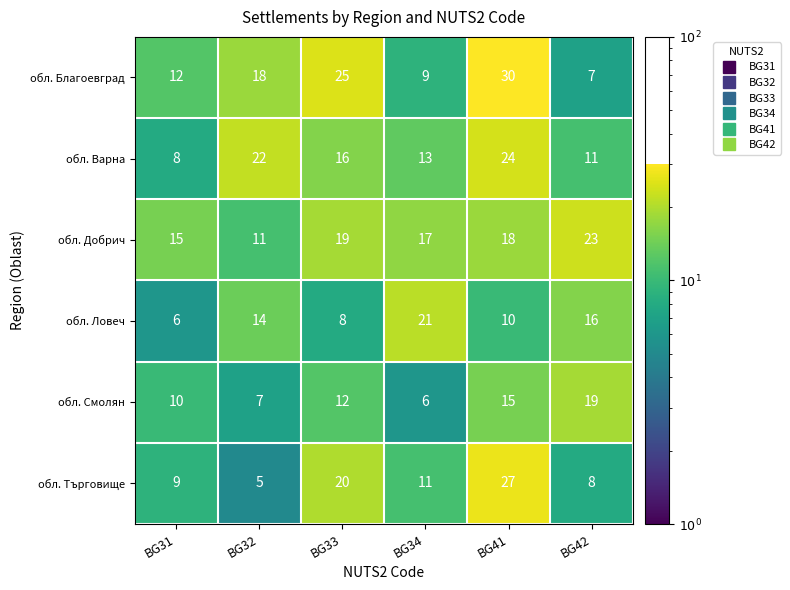

At which label does обл. Смолян reach its peak?

BG42